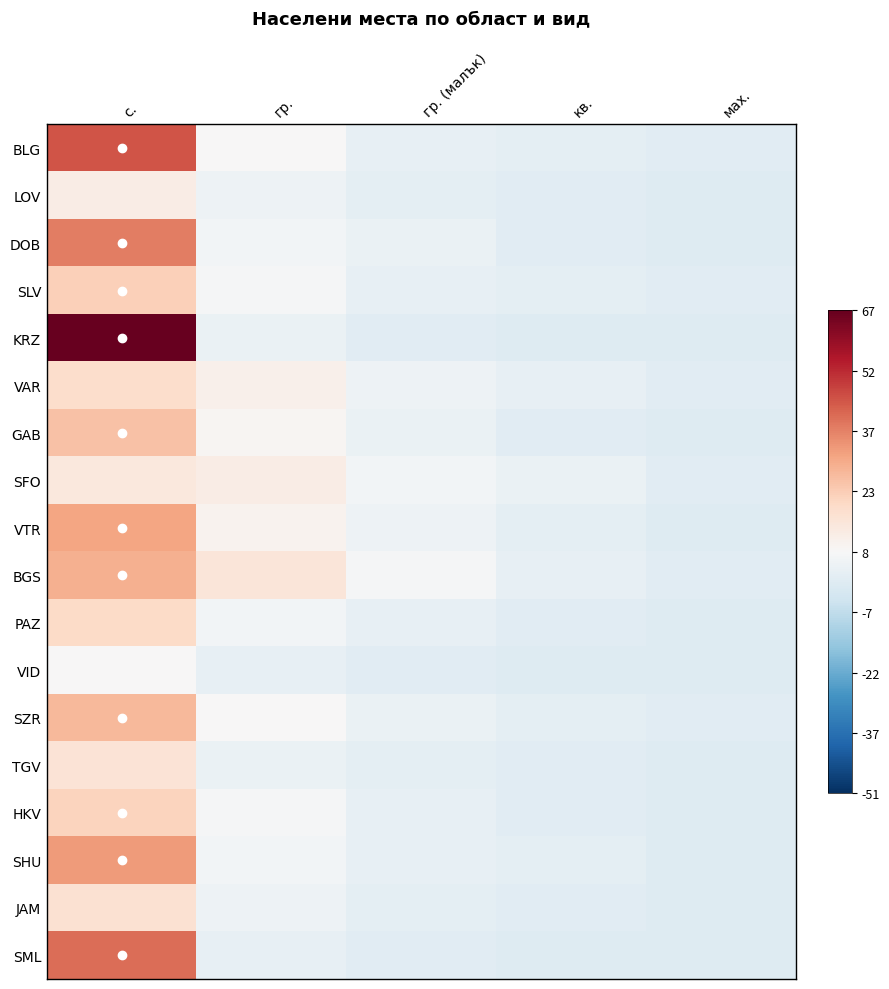

How many distinct data groups are displayed?

18